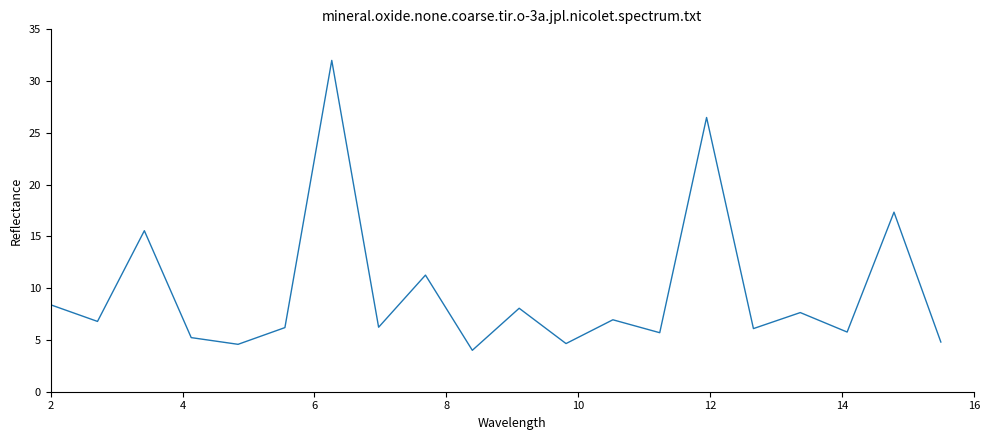

What is the minimum value shown in the chart?

4.0